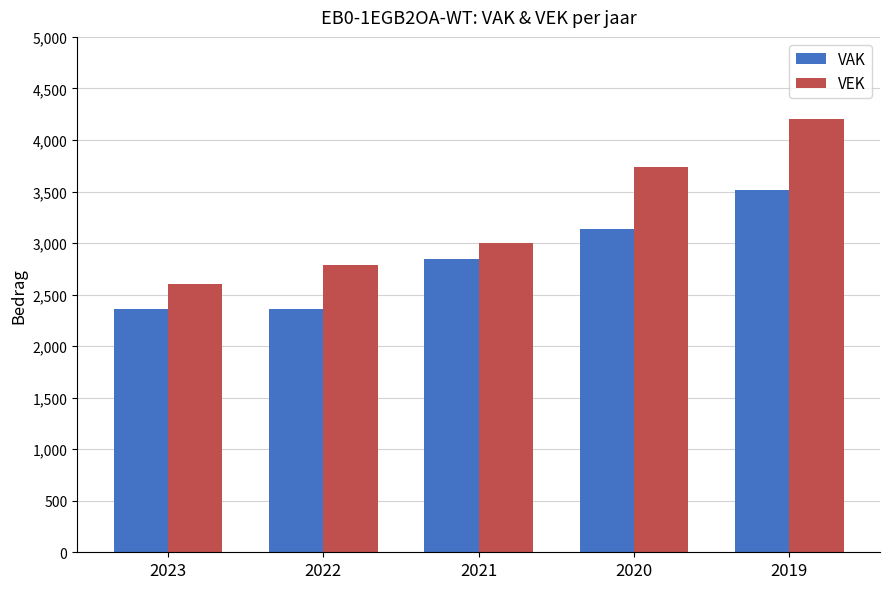

How many categories are shown in the chart?

5